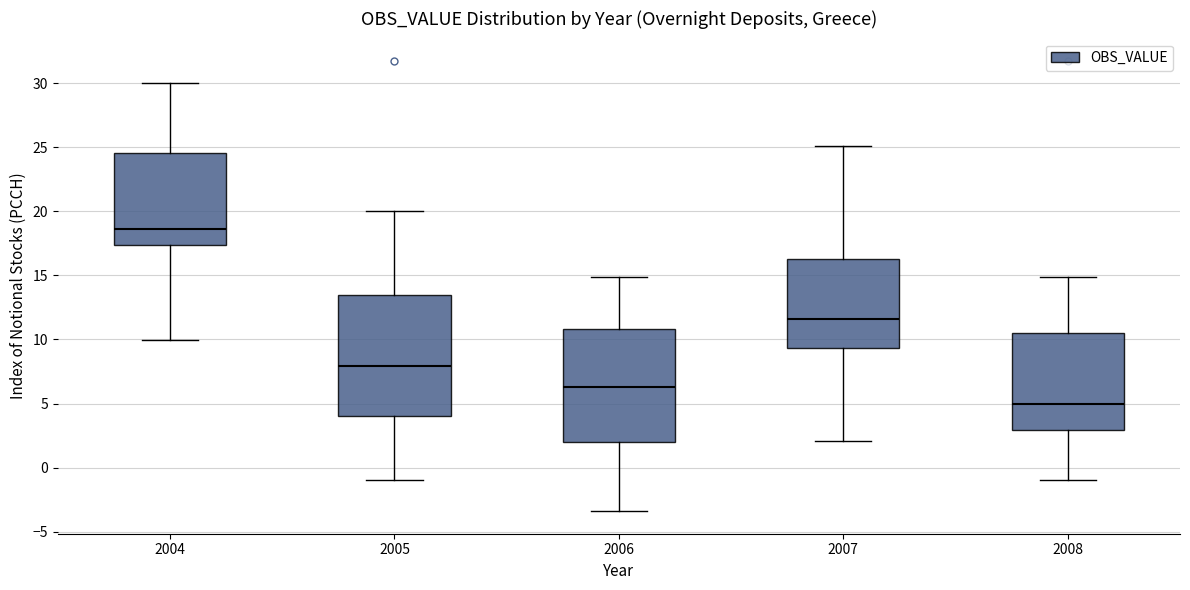

Which box's median line is the highest?

2004